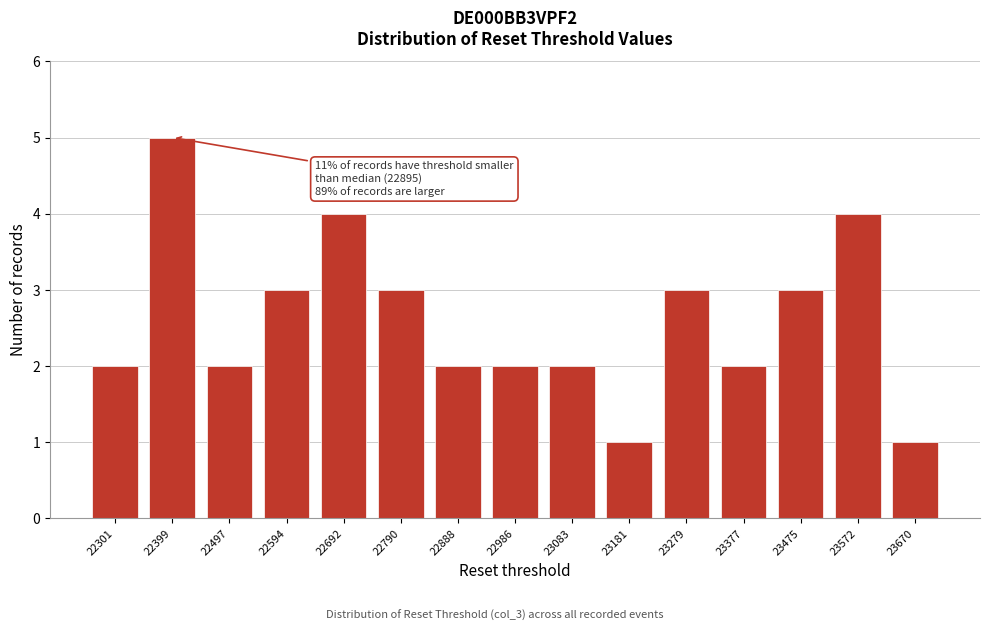

Reading left to right, what are all the values shown in this chart?

22301=2	22399=5	22497=2	22594=3	22692=4	22790=3	22888=2	22986=2	23083=2	23181=1	23279=3	23377=2	23475=3	23572=4	23670=1